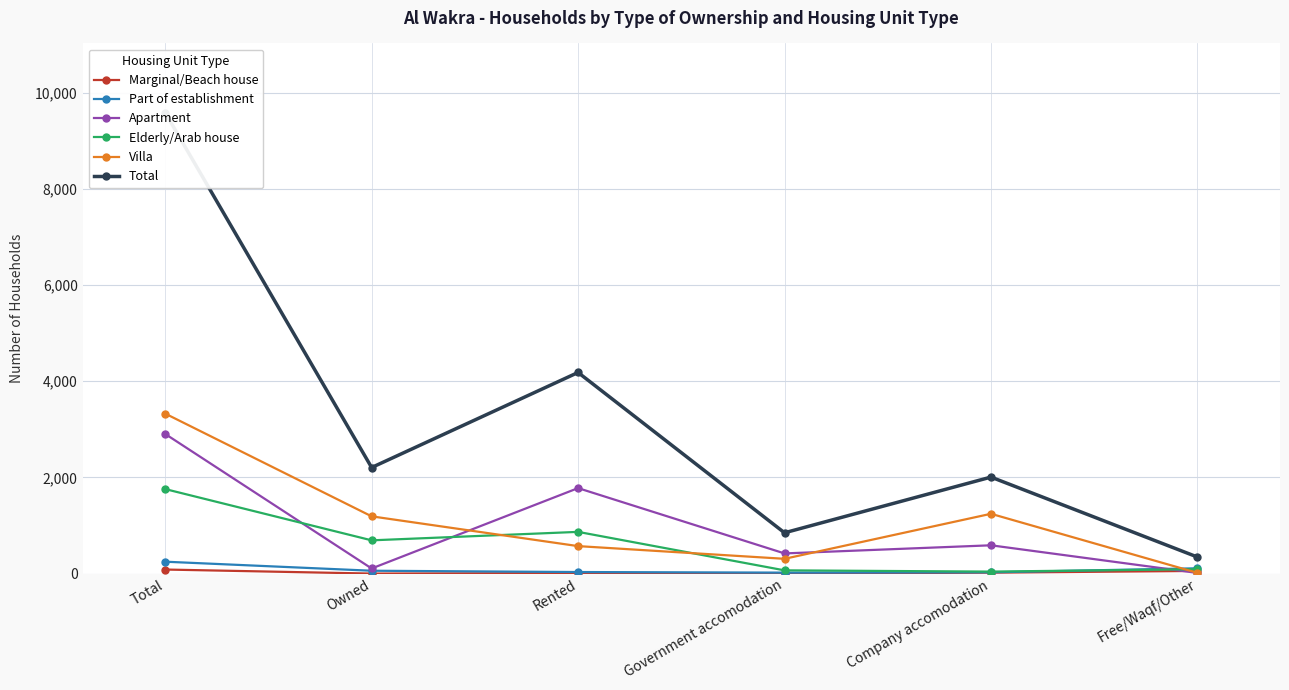

What is the sum of the Elderly/Arab house values at Company accomodation and Owned?

732